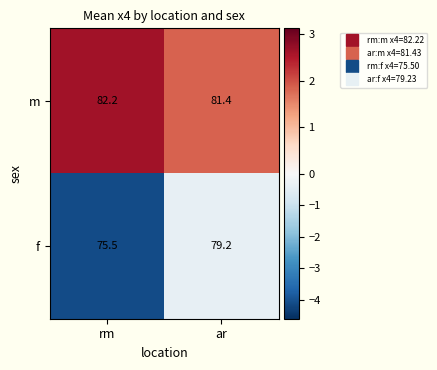

At which category does the chart reach its peak across all series?

rm